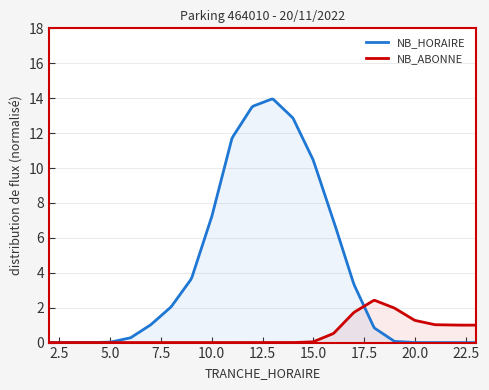

List the series in order of their overall mean, highest first.

NB_HORAIRE, NB_ABONNE